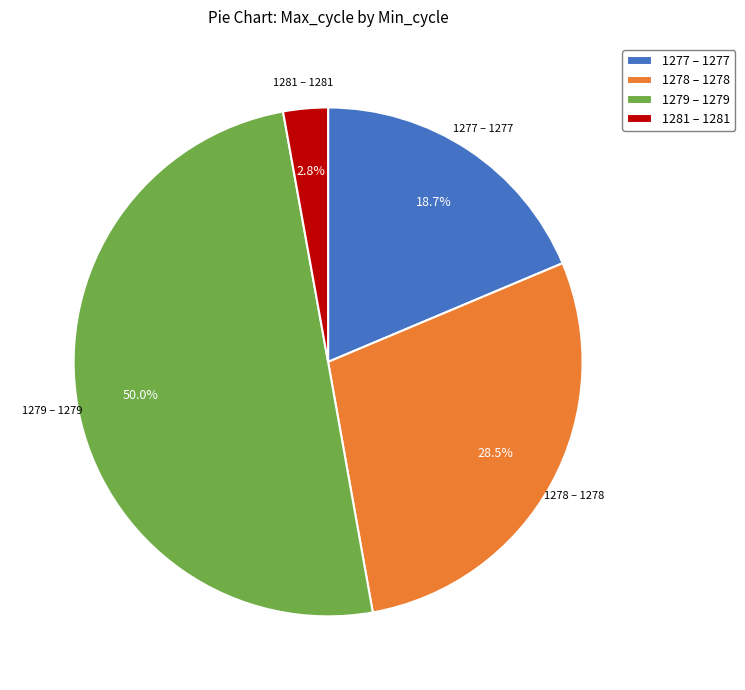

Which category has the smallest portion of the pie?

1281 – 1281